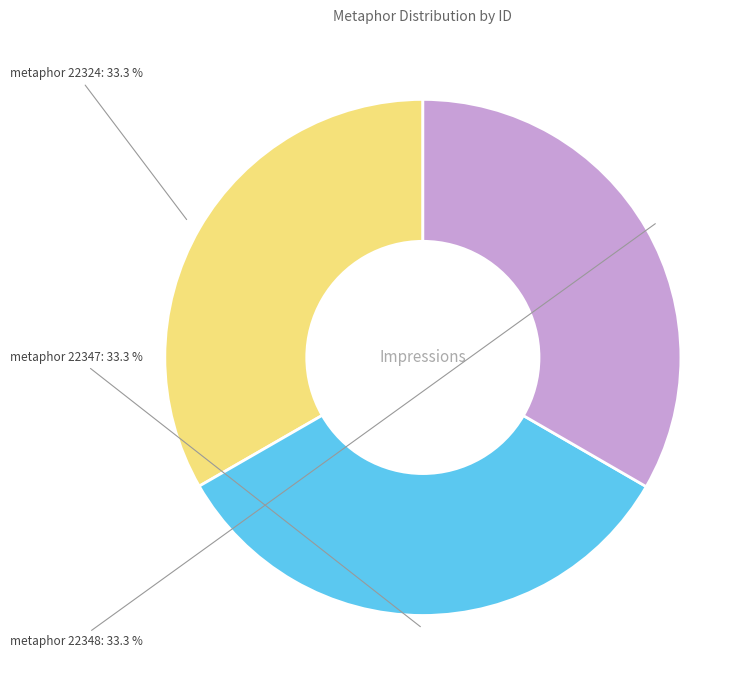

What portion of the pie excludes metaphor 22348?

66.7%